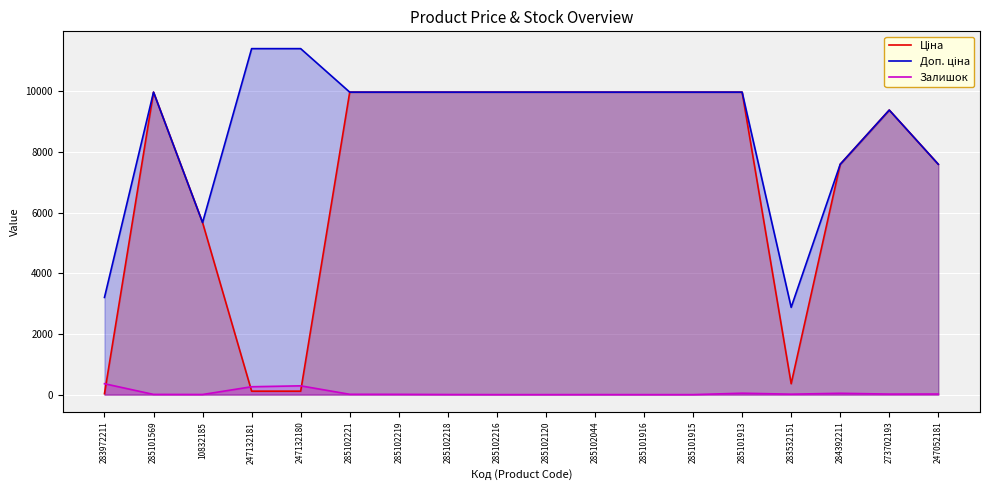

What are all the series names shown in the legend?

Ціна, Доп. ціна, Залишок